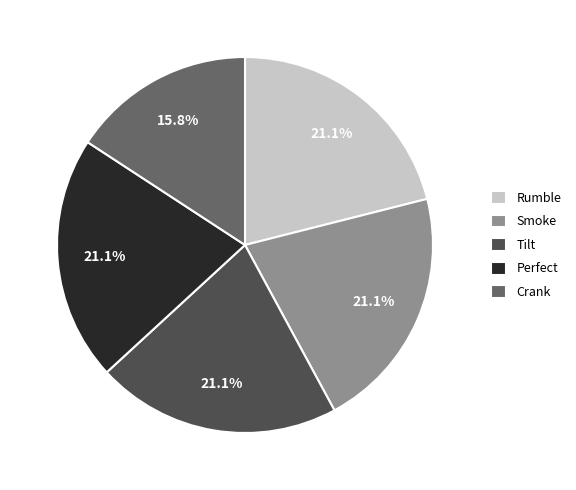

To the nearest percent, what is the average slice percentage?

20%